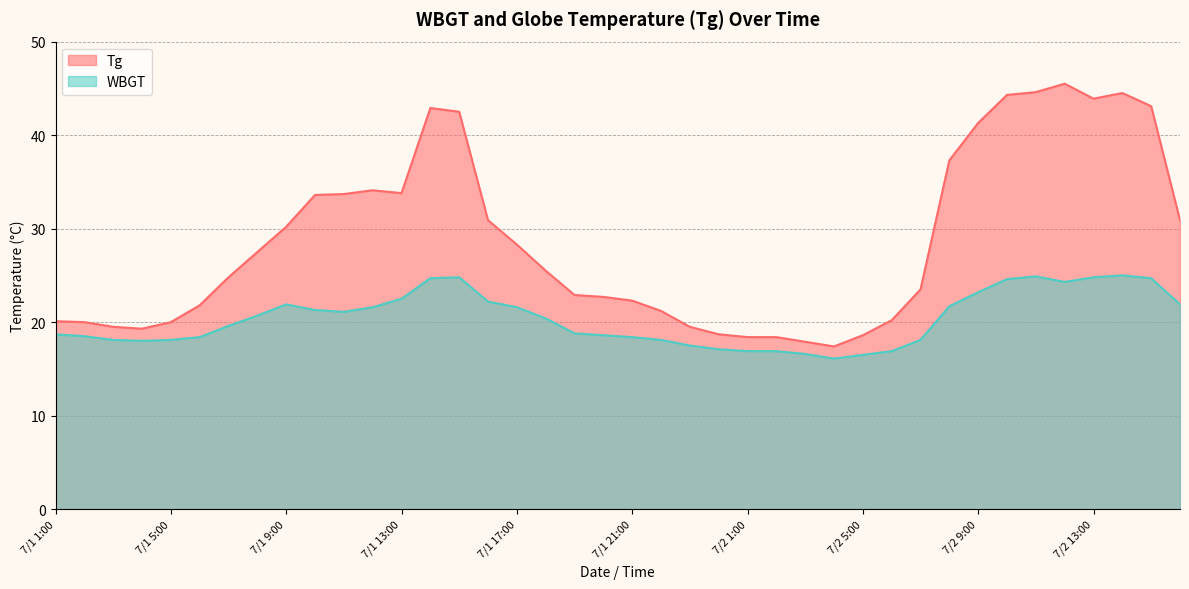

The value of WBGT at 7/1 4:00 is 18.0. True or false?

True